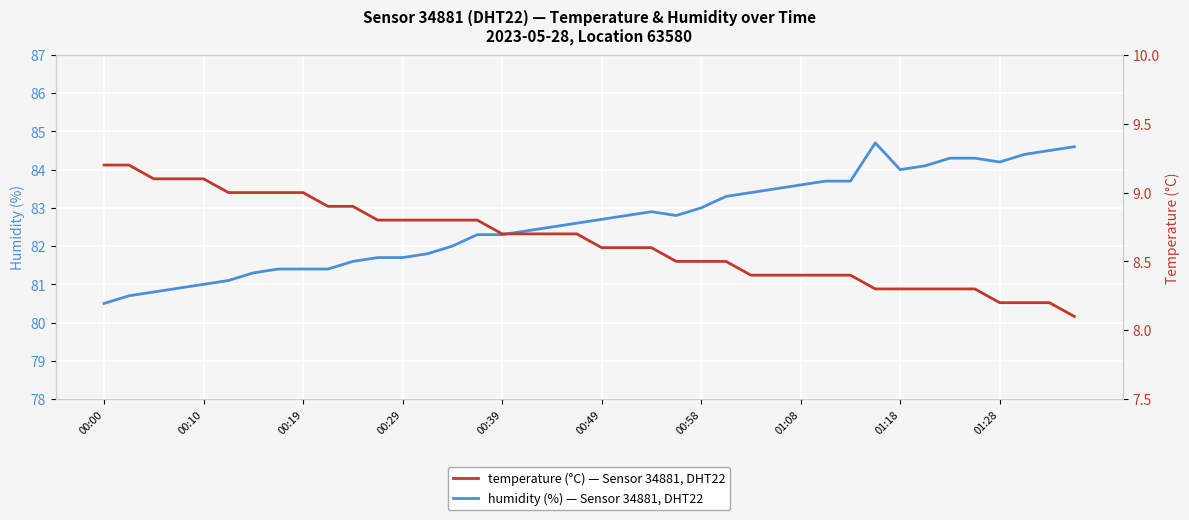

Read the temperature value at 17.

8.7